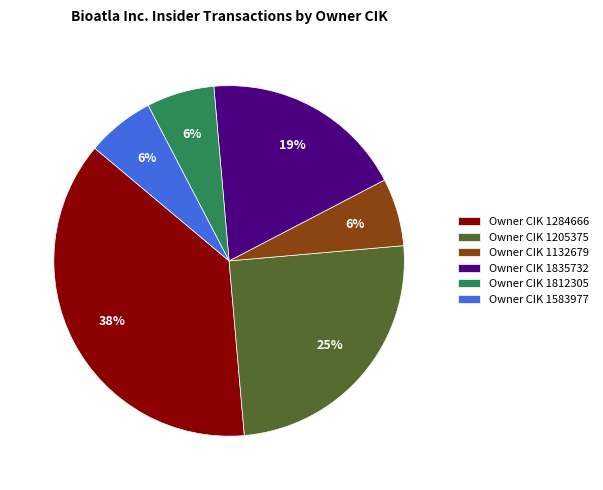

Is the sum of Owner CIK 1835732 and Owner CIK 1205375 greater than half?

No